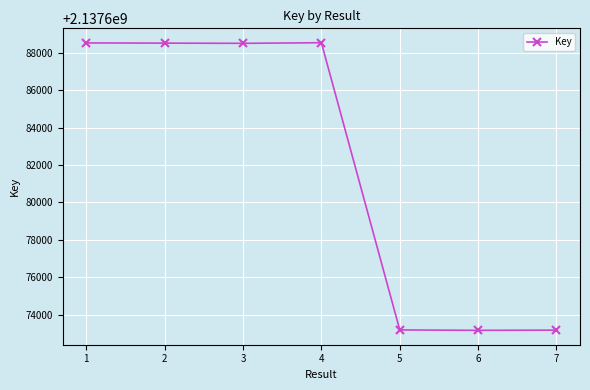

What is the sum of all values?

14963773587